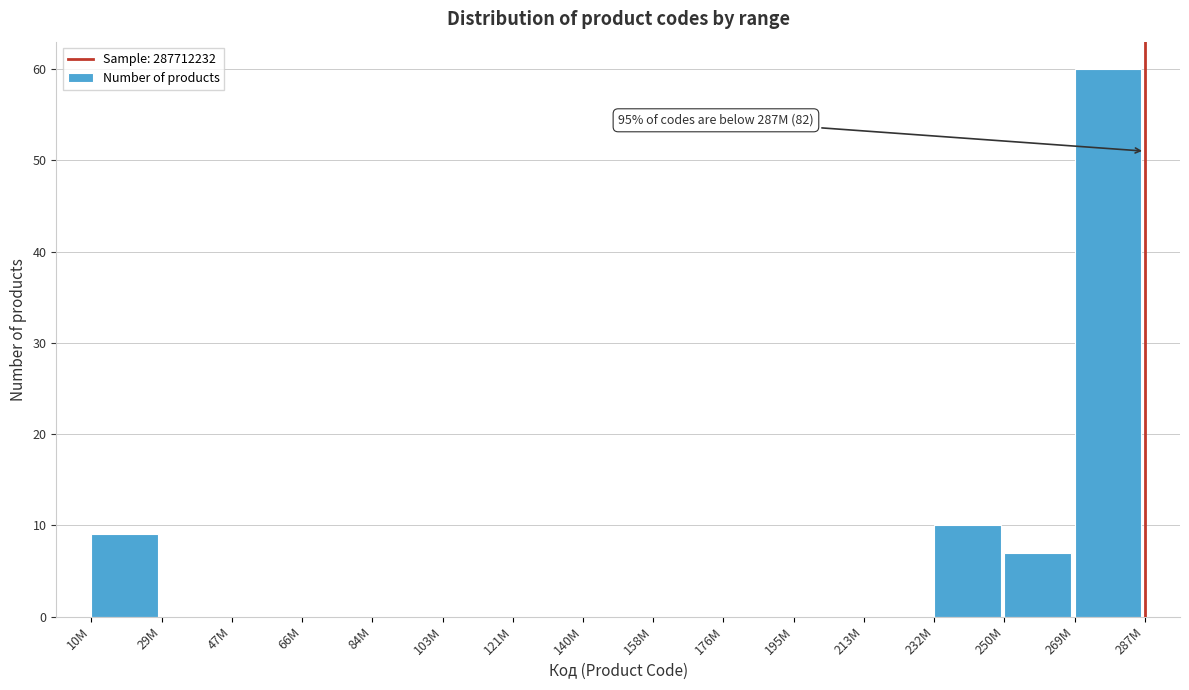

Reading left to right, what are all the values shown in this chart?

10M=9	29M=0	47M=0	66M=0	84M=0	103M=0	121M=0	140M=0	158M=0	176M=0	195M=0	213M=0	232M=10	250M=7	269M=60